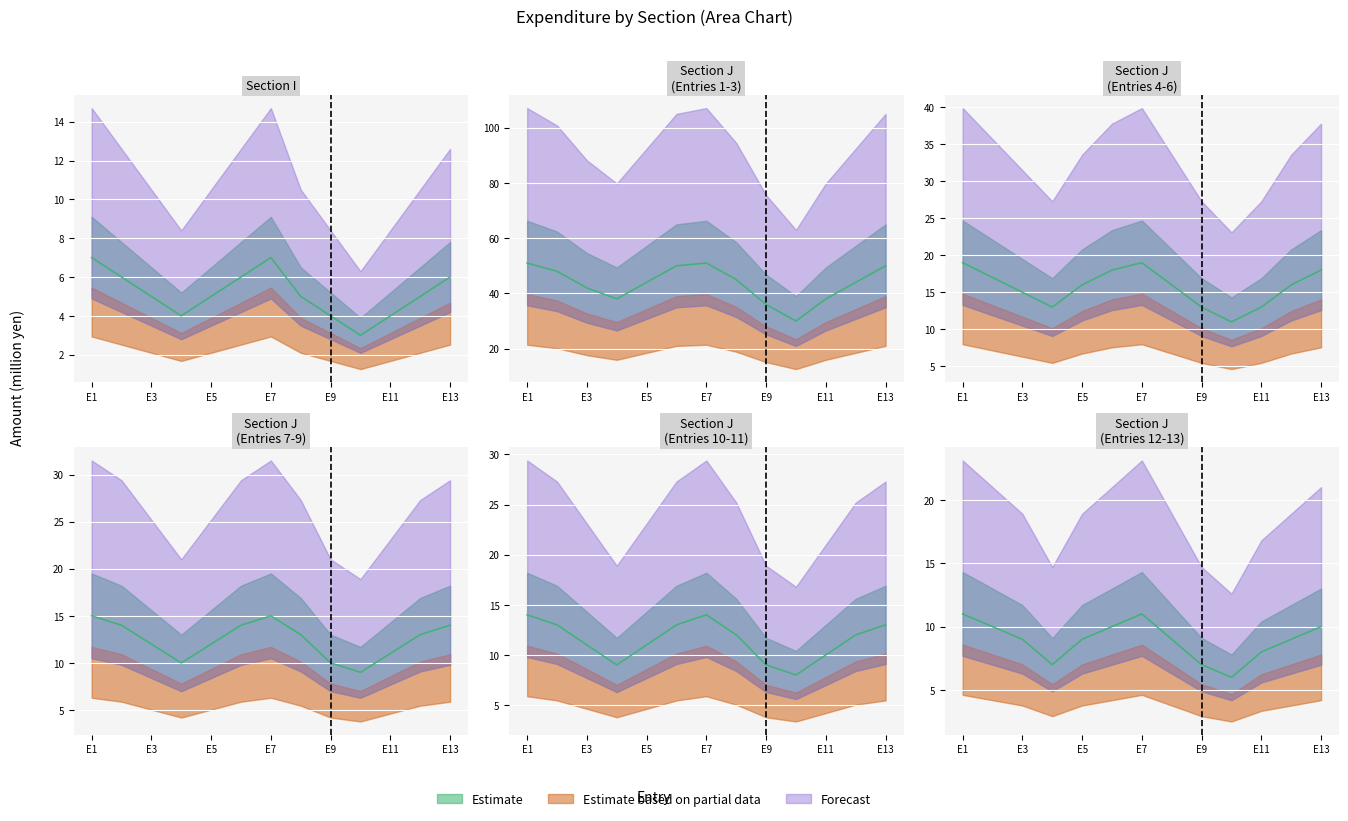

Does the chart display data point markers on the line(s)?

No